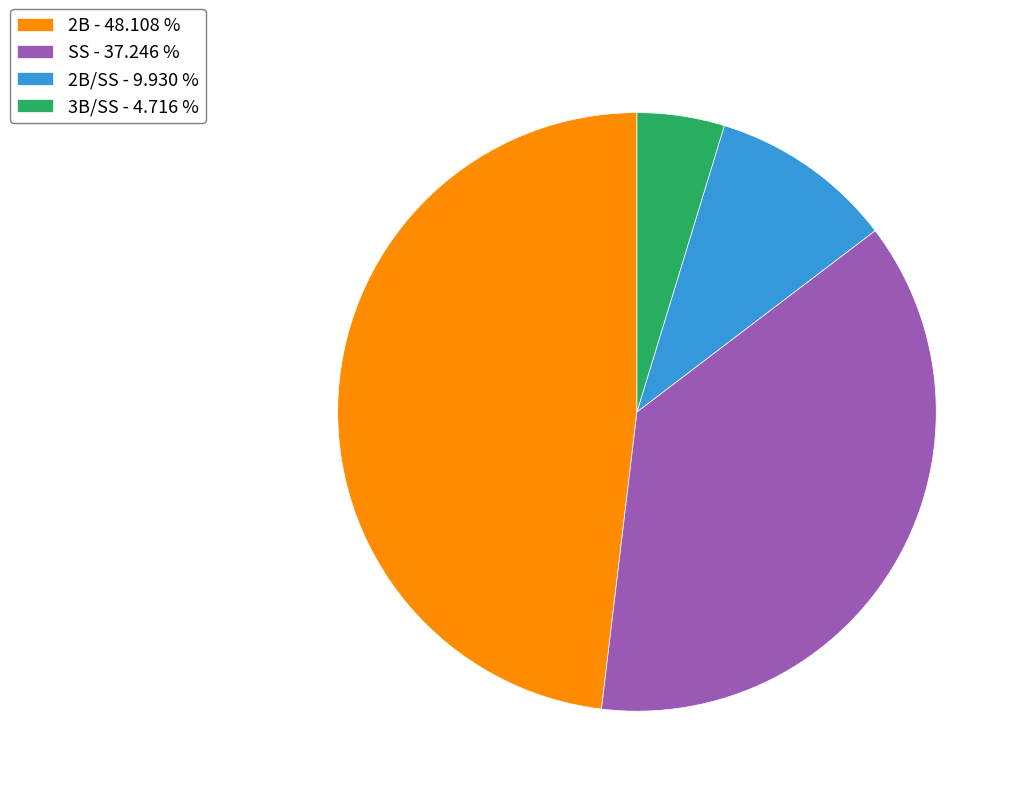

How many slices are in this pie chart?

4